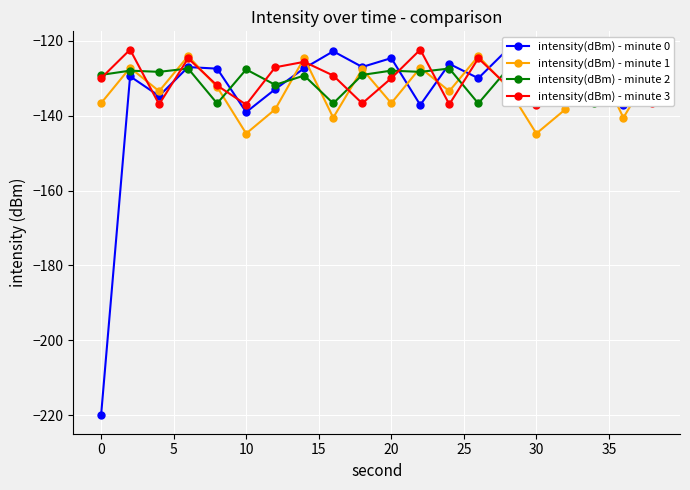

True or false: intensity(dBm) - minute 1 has more than 0 interior local peaks.

True